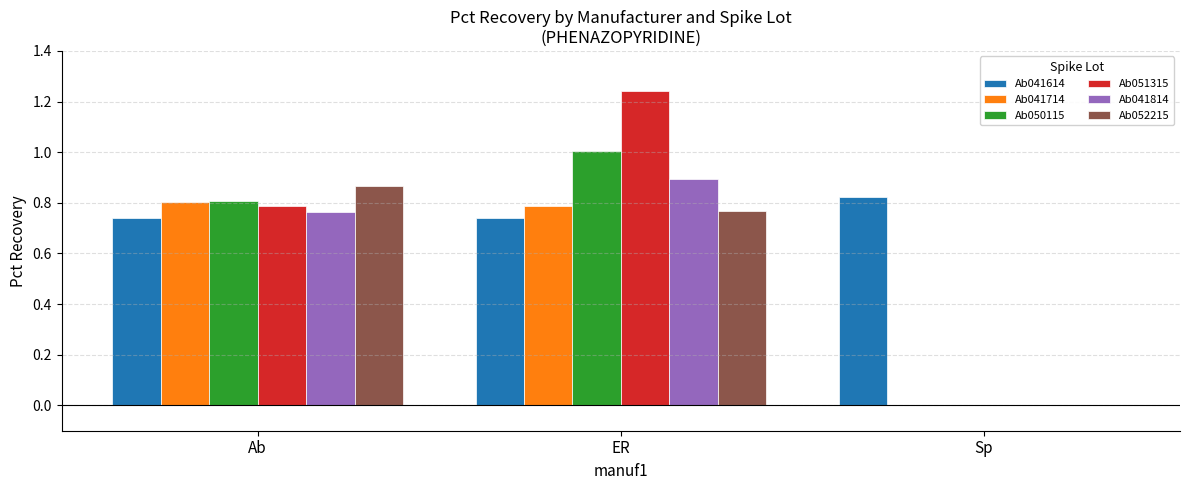

The Ab051315 series shows 2.0 at ER. True or false?

False